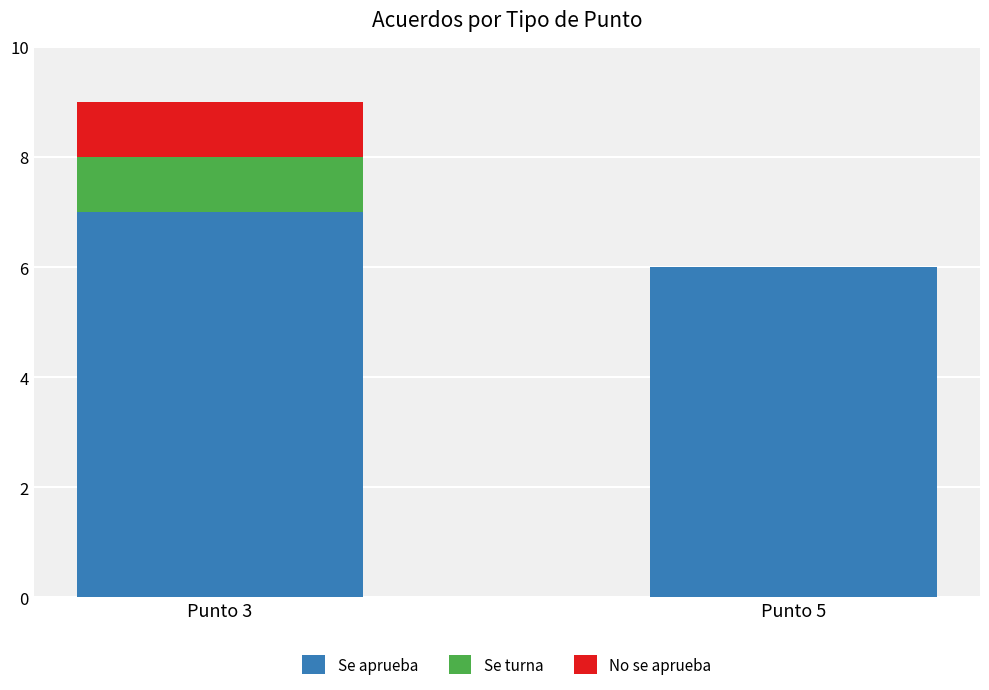

What is the total value across all series at Punto 5?

6